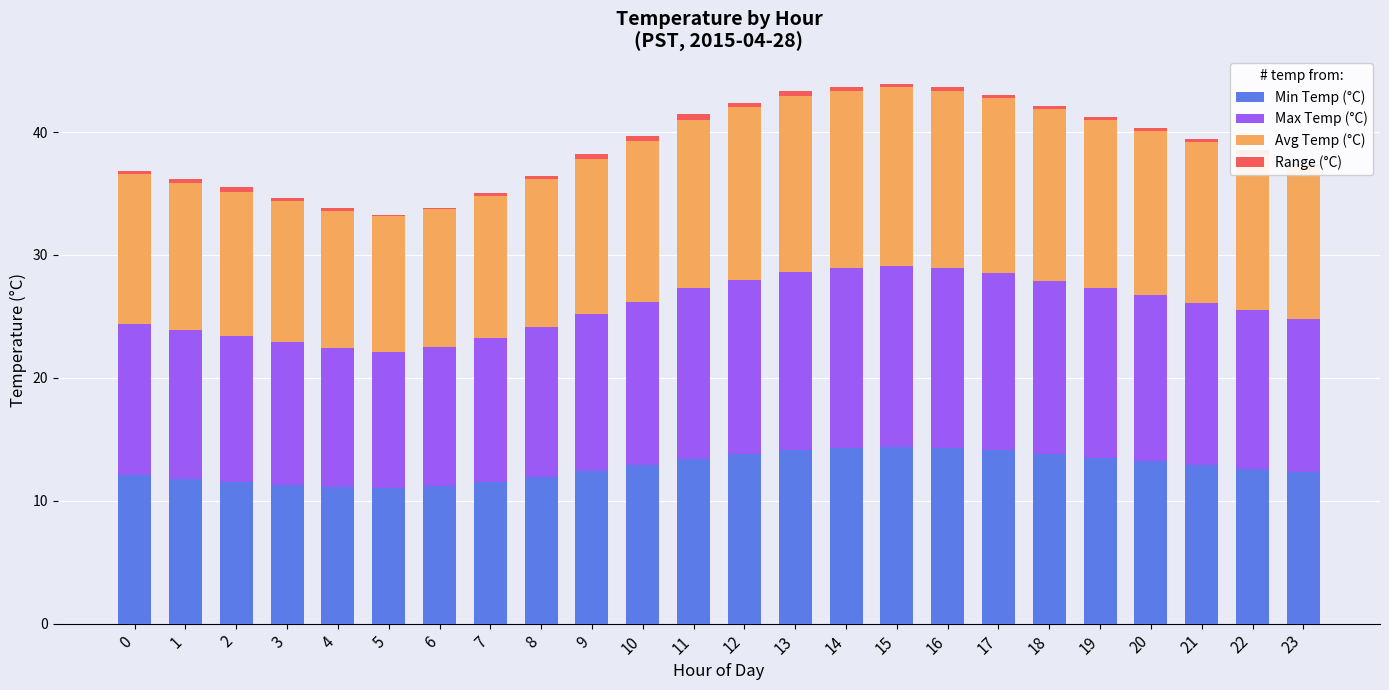

Is it true that Min Temp (°C) equals 19.5 at 18?

False